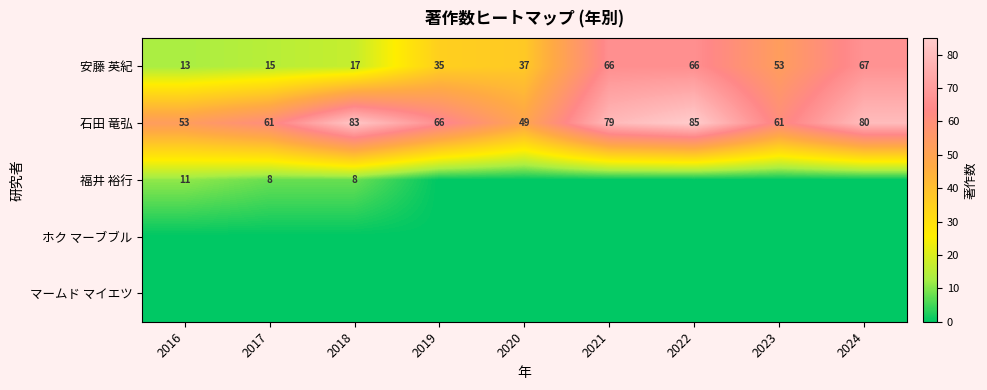

What is the sum of the 石田 竜弘 values at 2019 and 2023?

127